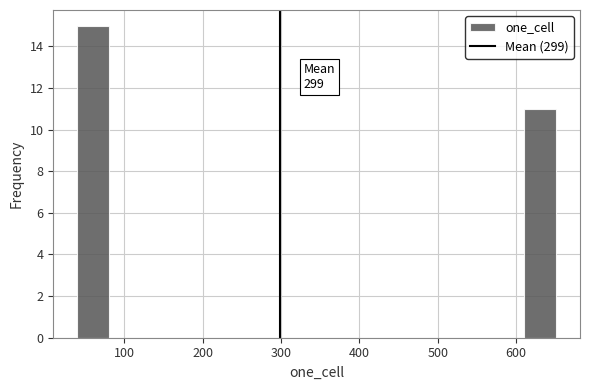

Over which range of the x-axis is the bar tallest?

40 to 80